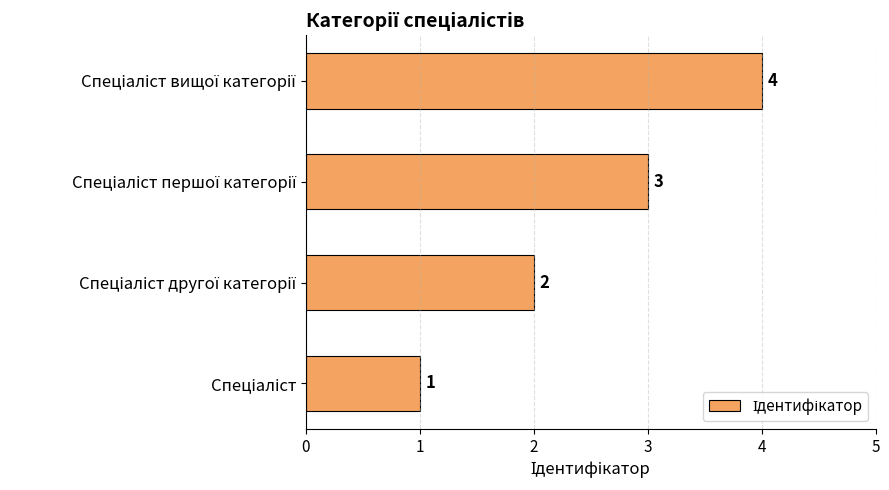

What is the greatest value displayed?

4